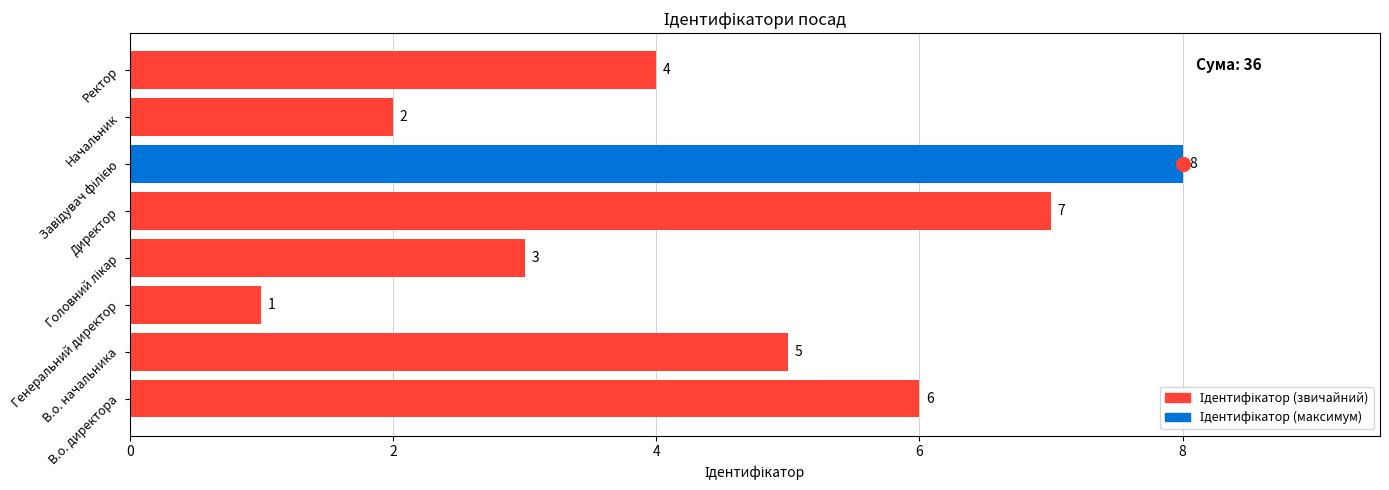

How many values are between 3 and 7?

5